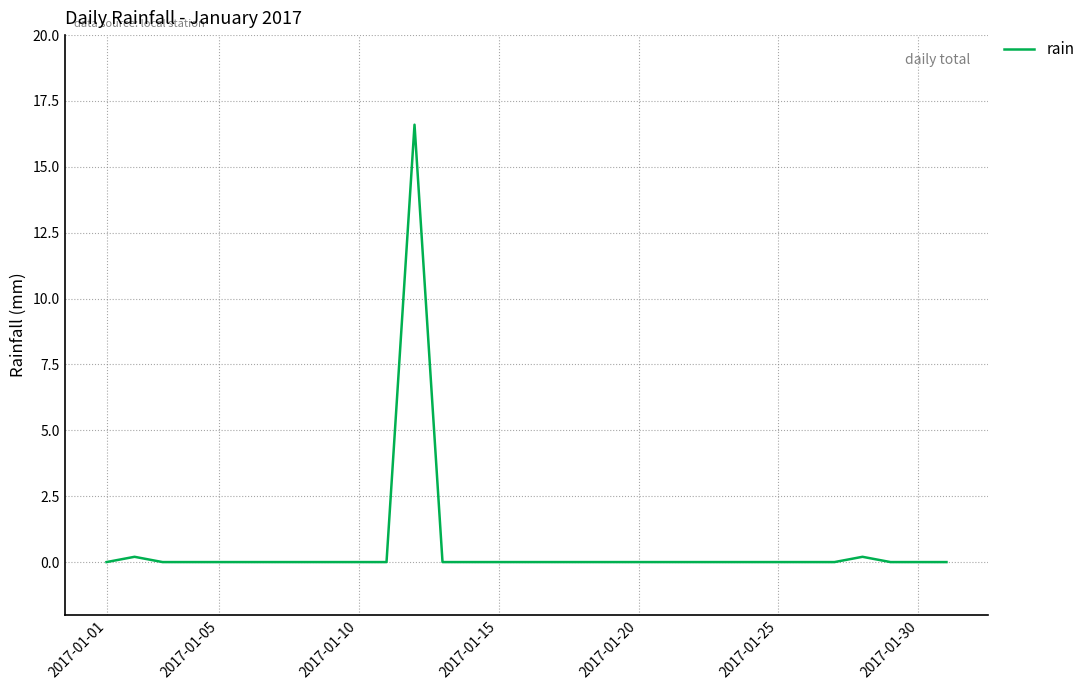

Does the chart have visible grid lines?

Yes